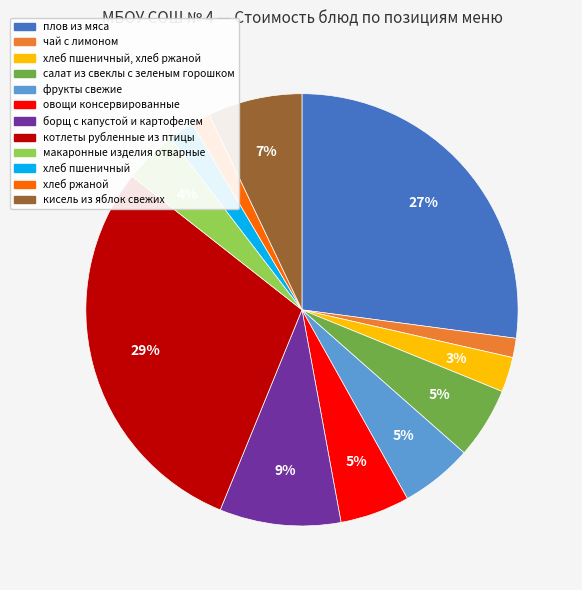

Is there a majority slice in this chart?

No